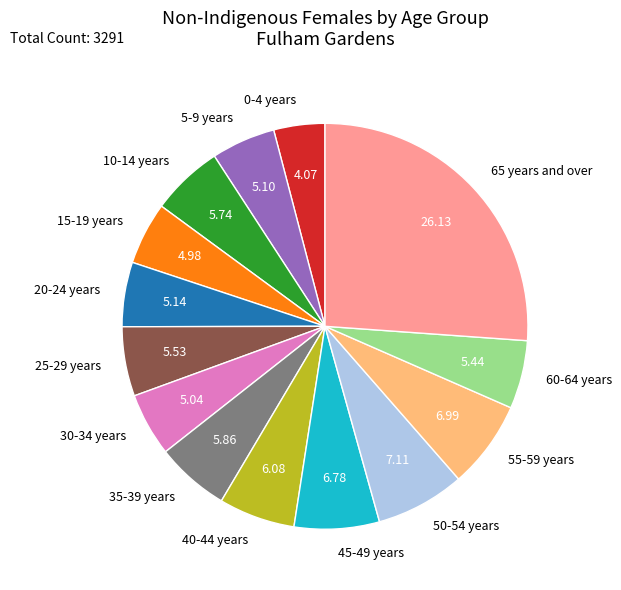

Between 35-39 years and 0-4 years, which is larger?

35-39 years